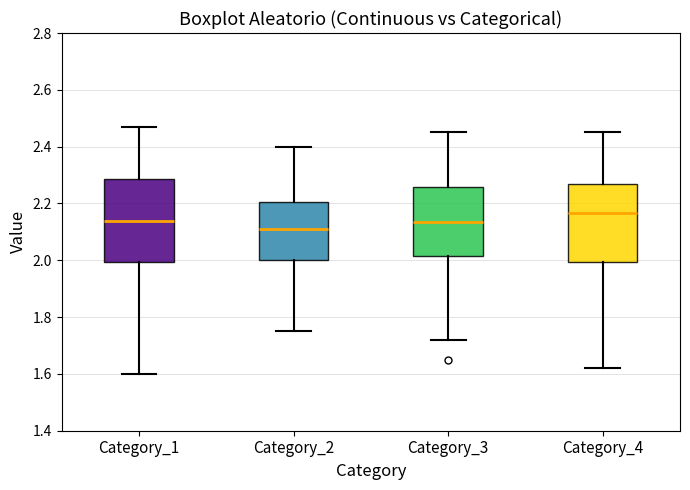

Which box has the highest median line?

Category_4